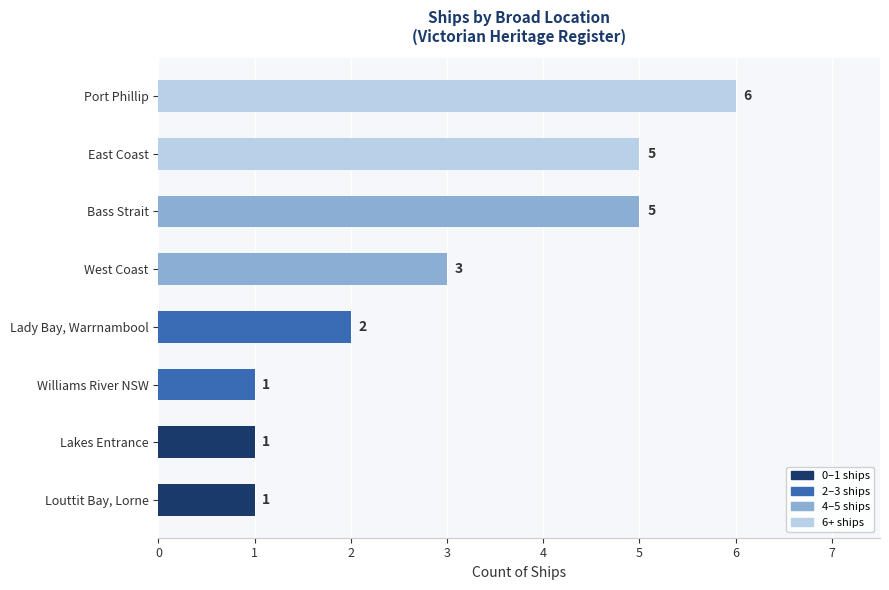

How many data points does each series have?

8